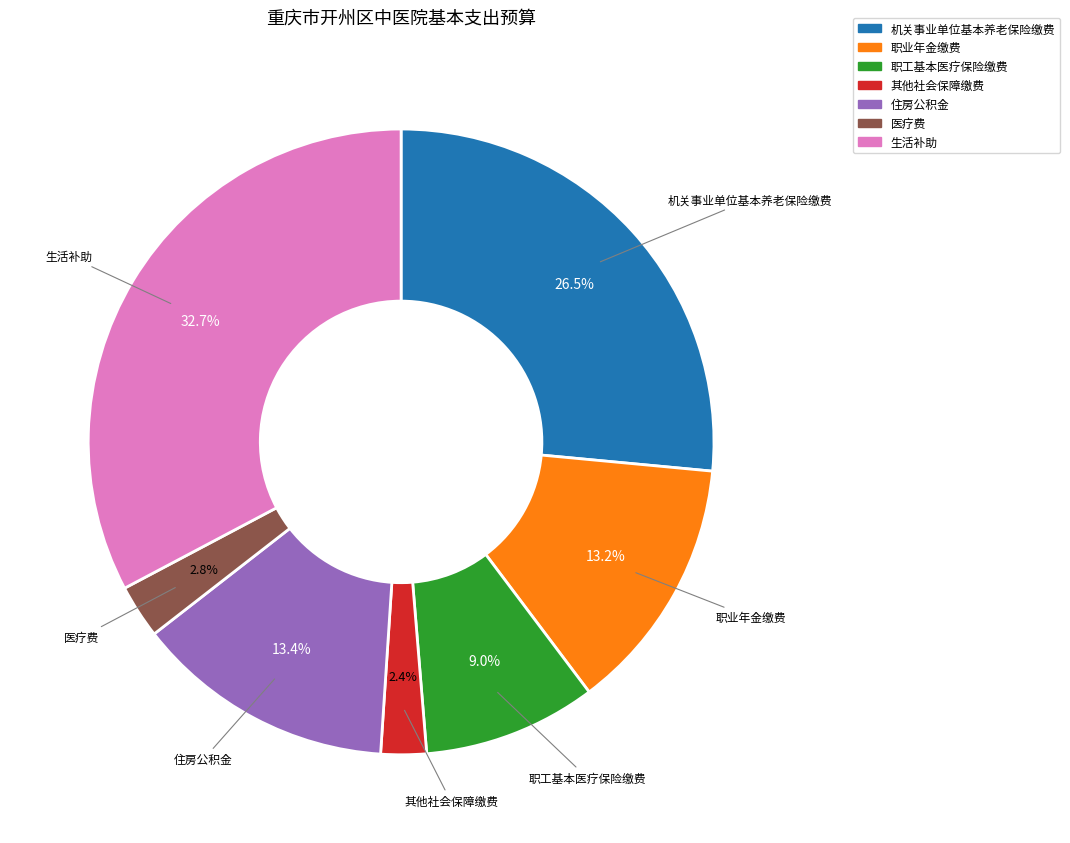

True or false: 医疗费 accounts for 3% of the total.

True